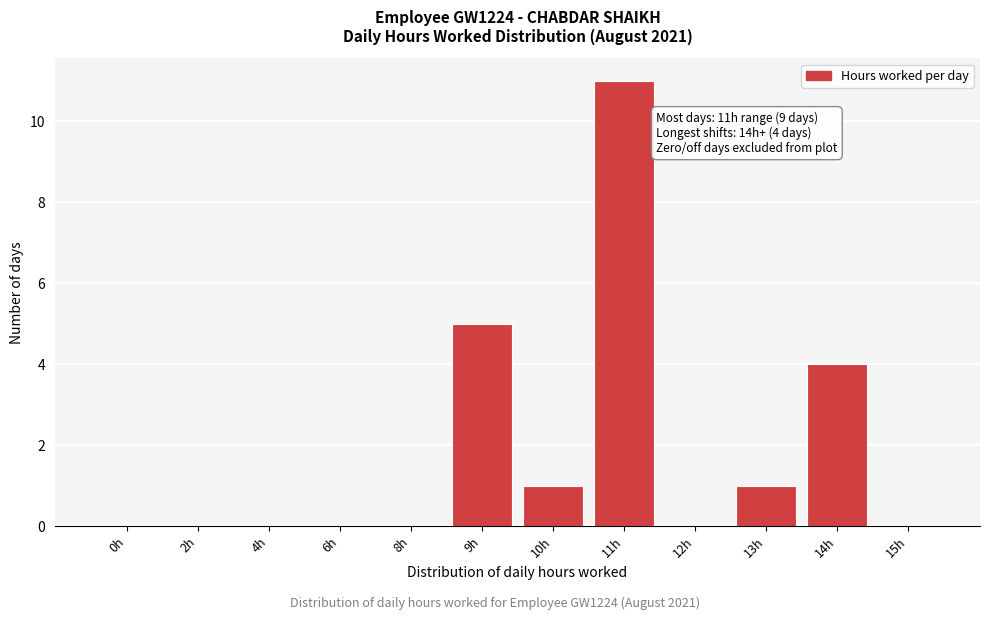

Reading right to left, list all the values displayed in this chart.

15h=0	14h=4	13h=1	12h=0	11h=11	10h=1	9h=5	8h=0	6h=0	4h=0	2h=0	0h=0